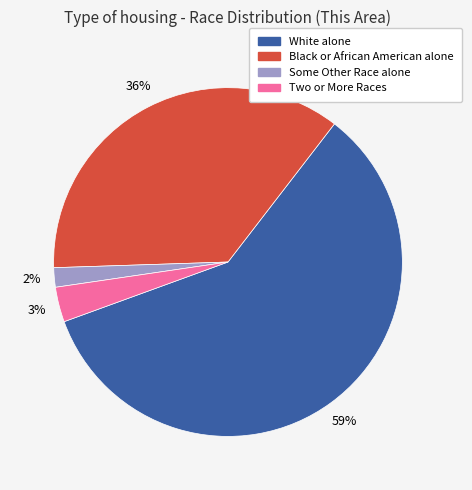

To the nearest percent, what is the difference between the largest and smallest slice percentages?

57%